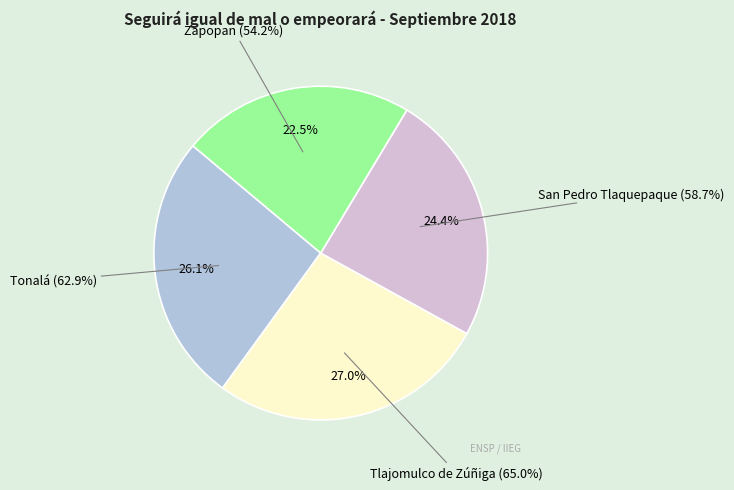

Rank the categories by value from highest to lowest.

Tlajomulco de Zúñiga, Tonalá, San Pedro Tlaquepaque, Zapopan